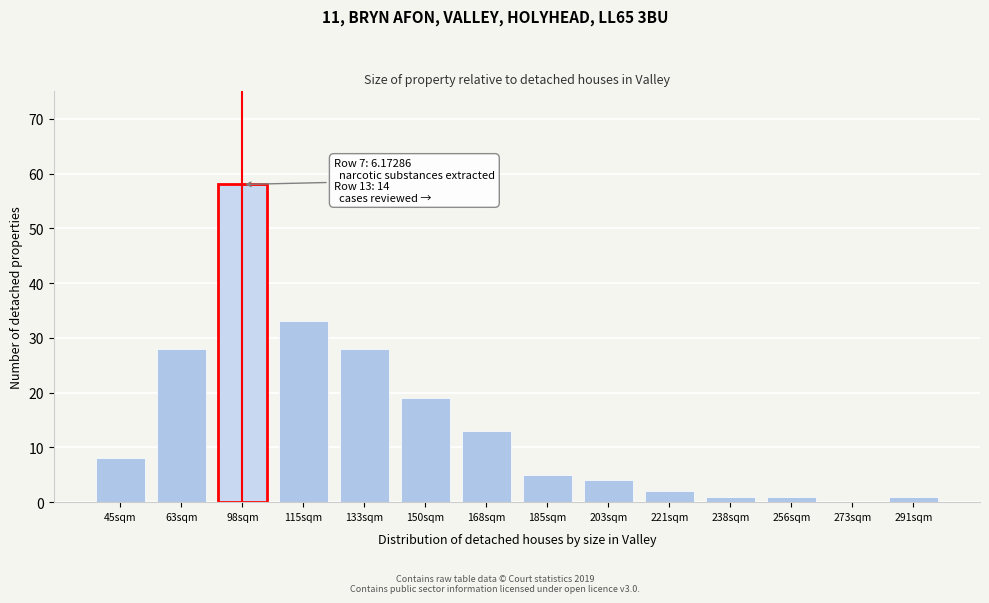

Reading right to left, what are all the values shown in this chart?

291sqm=1	273sqm=0	256sqm=1	238sqm=1	221sqm=2	203sqm=4	185sqm=5	168sqm=13	150sqm=19	133sqm=28	115sqm=33	98sqm=58	63sqm=28	45sqm=8